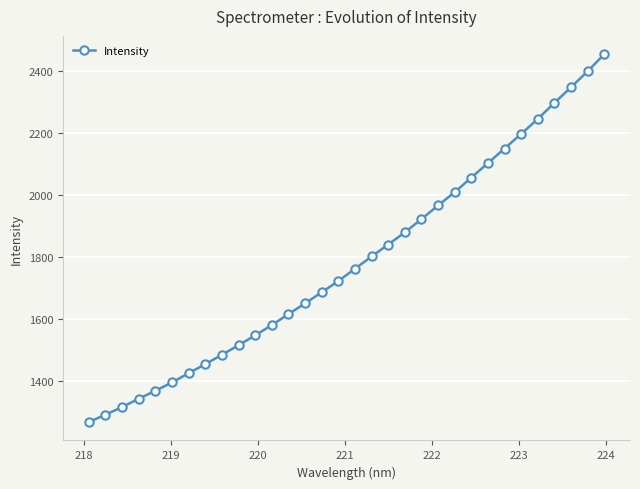

How many values exceed 1762?

16